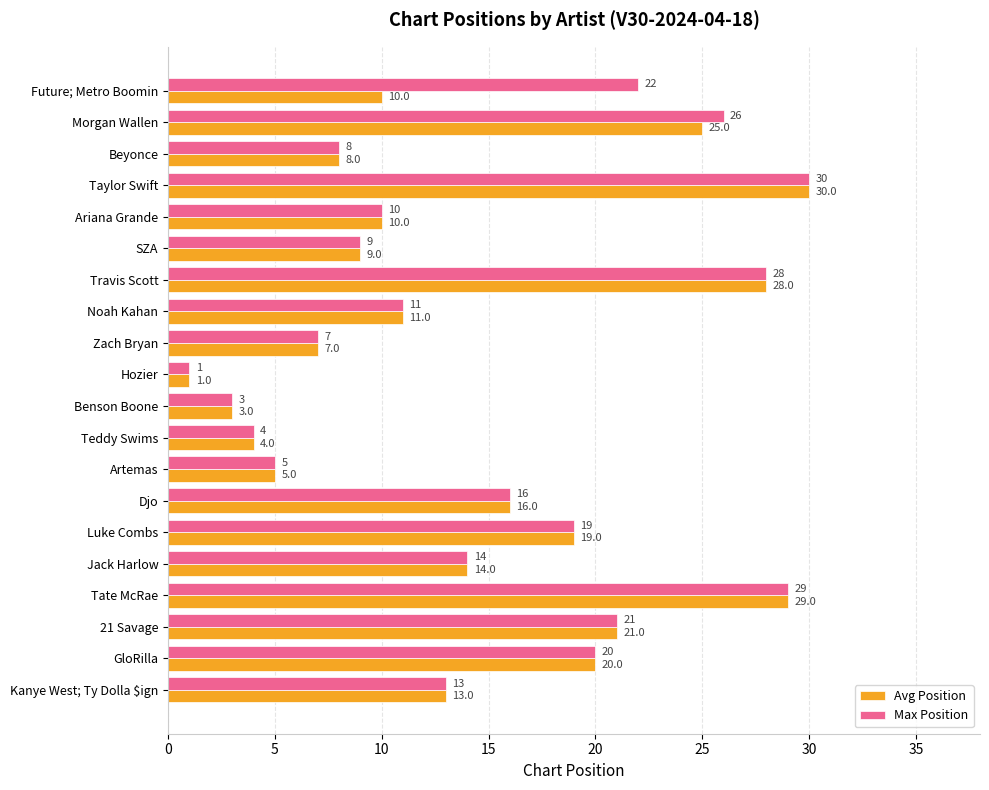

What are all the series names shown in the legend?

Avg Position, Max Position